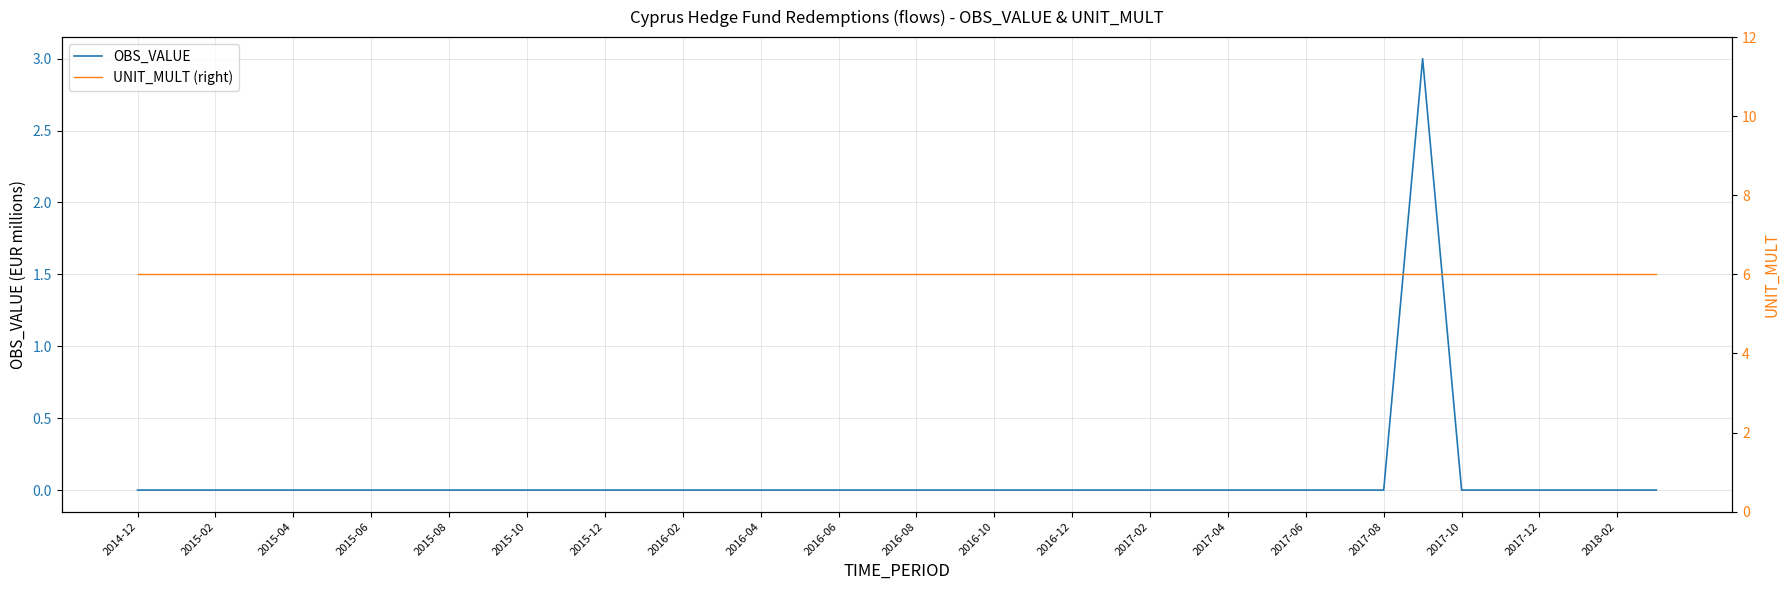

The OBS_VALUE series shows 2 at 37. True or false?

False